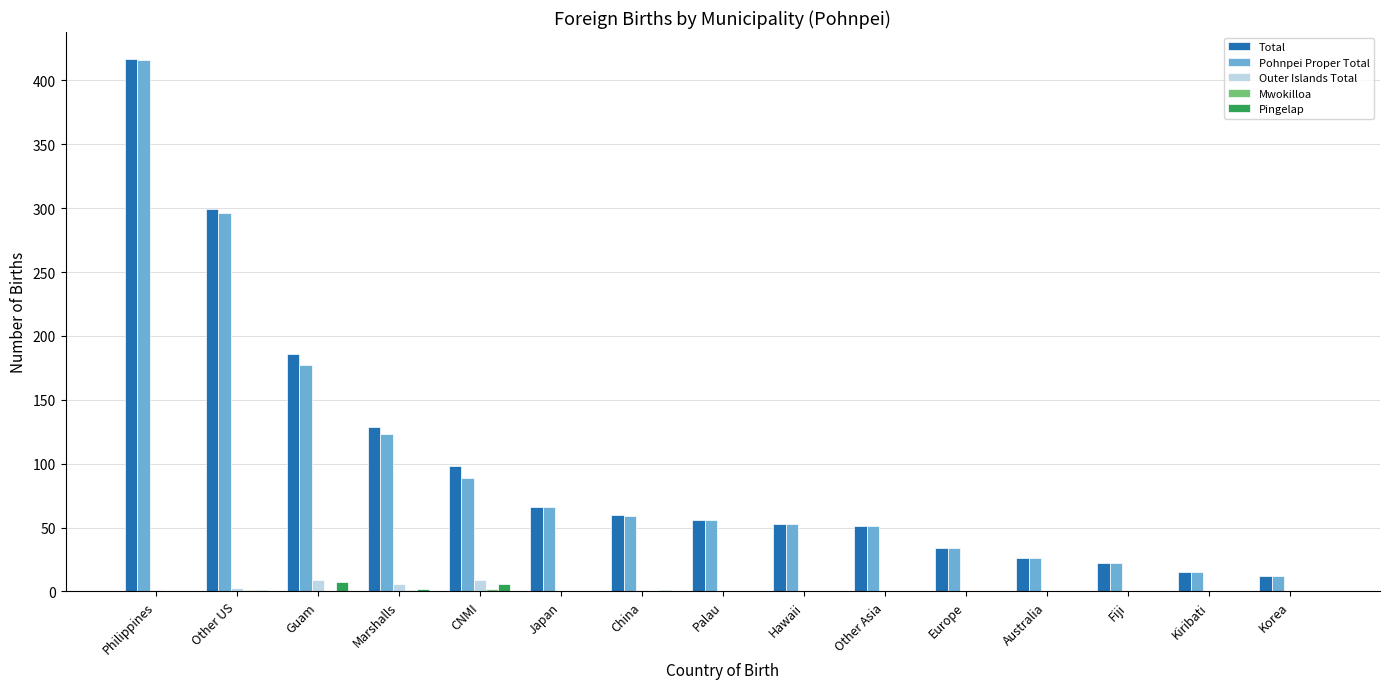

At which label does Pohnpei Proper Total reach its peak?

Philippines